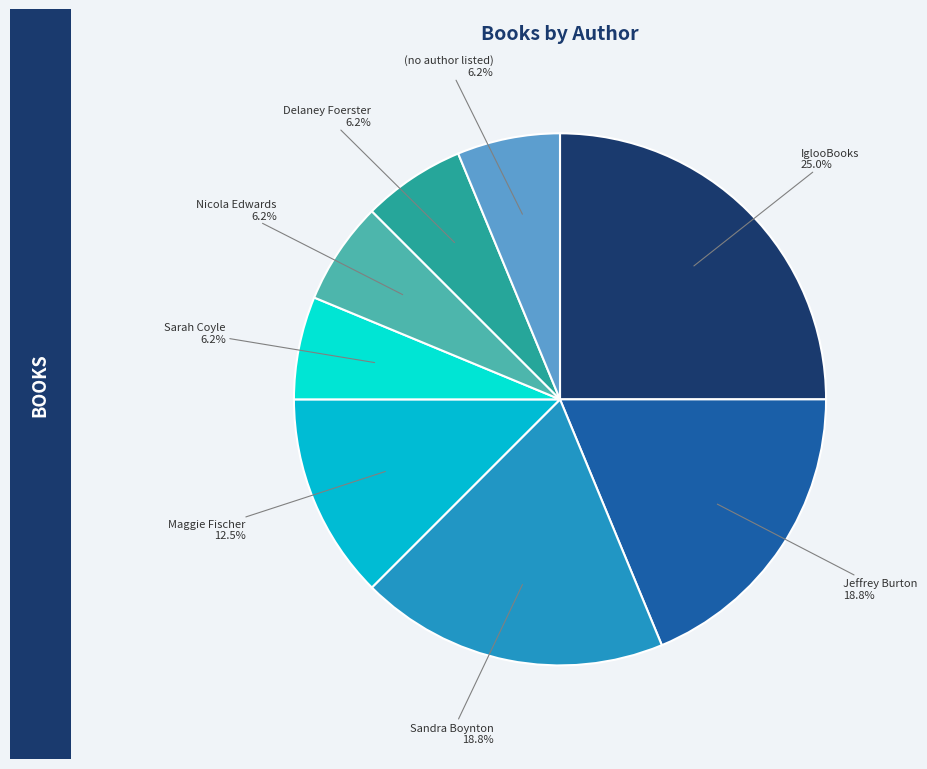

Is there any slice that represents more than half of the pie?

No